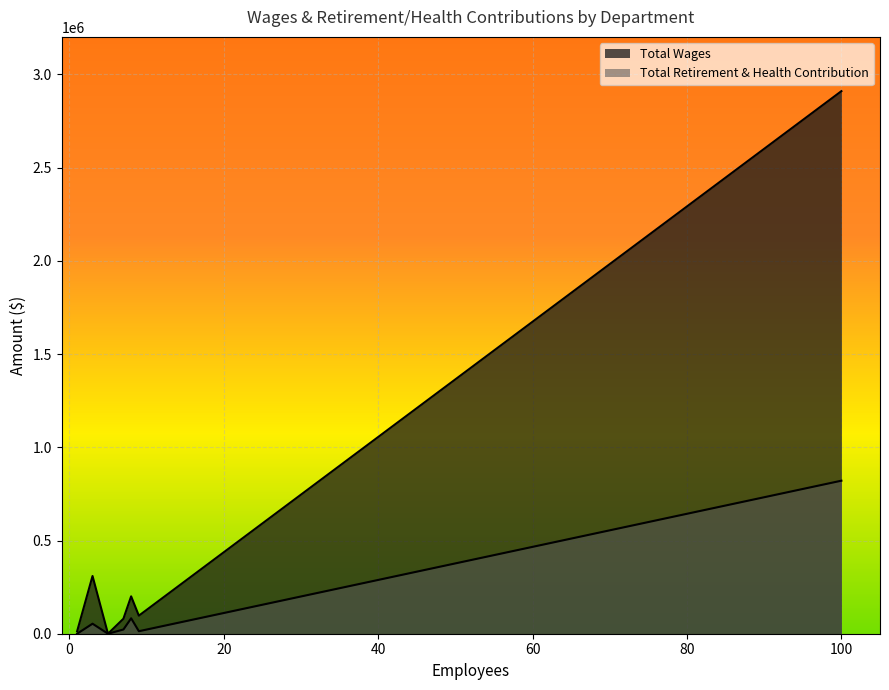

True or false: Total Retirement & Health Contribution and Total Wages intersect in this chart.

False